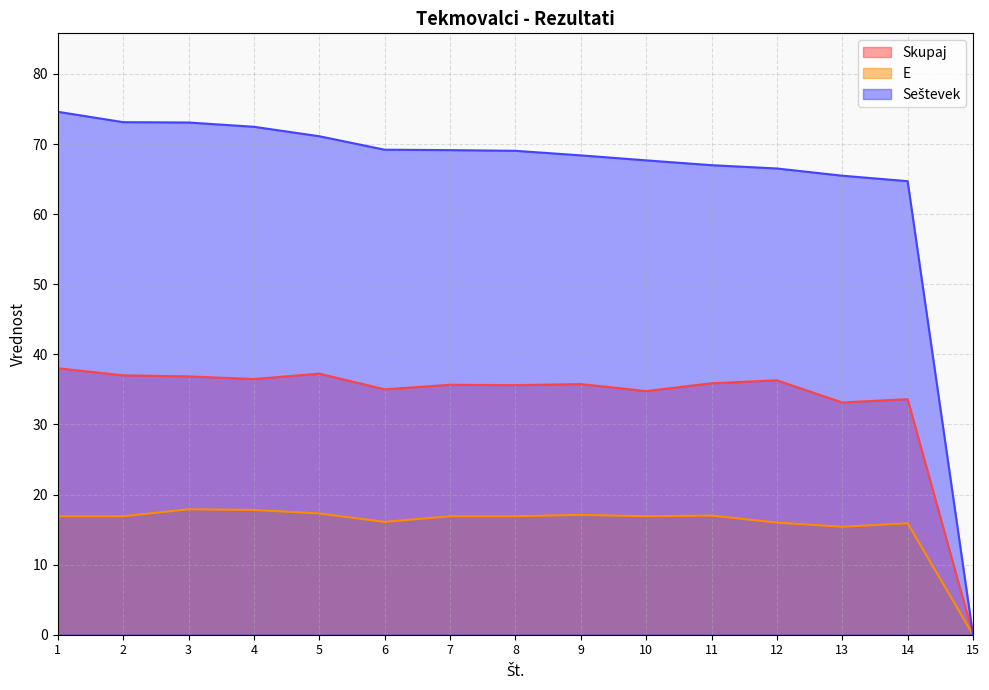

Rank the series by their maximum value, from lowest to highest.

E, Skupaj, Seštevek